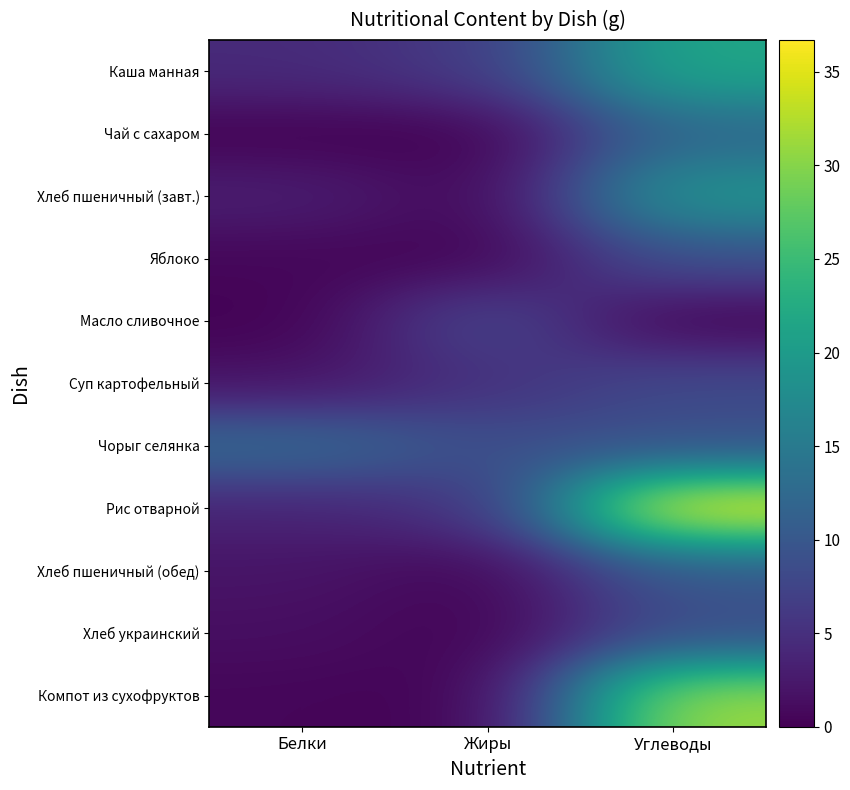

What is the total value across all series at Белки?

30.6